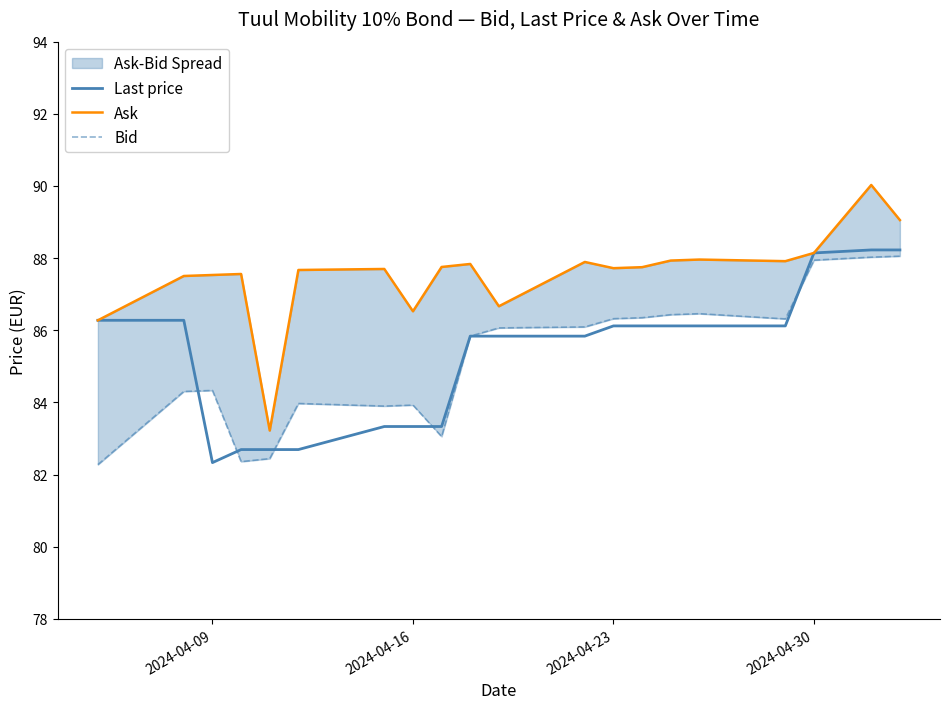

Does the chart display data point markers on the line(s)?

No